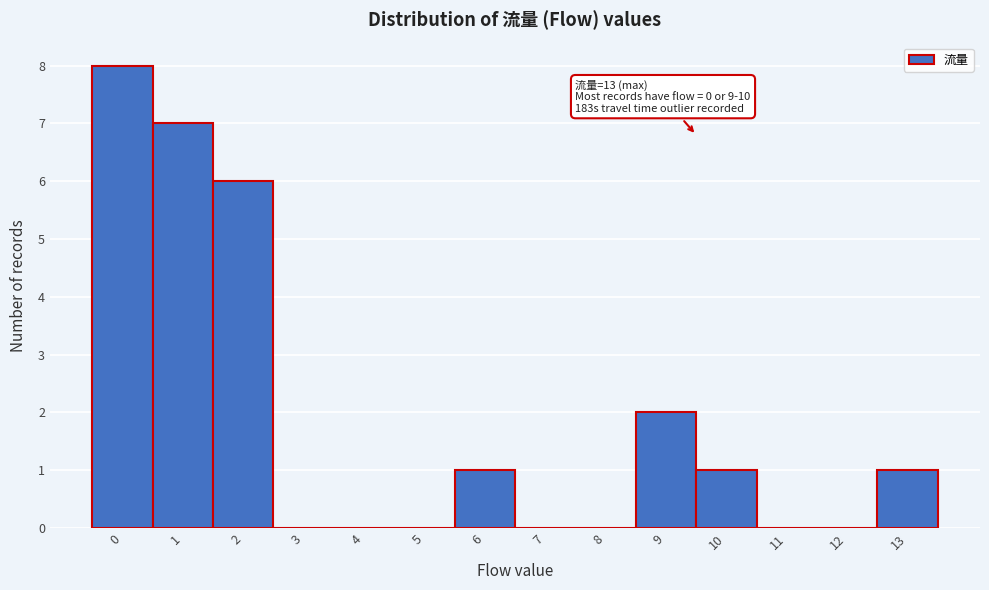

Reading right to left, list all the values displayed in this chart.

13=1	12=0	11=0	10=1	9=2	8=0	7=0	6=1	5=0	4=0	3=0	2=6	1=7	0=8